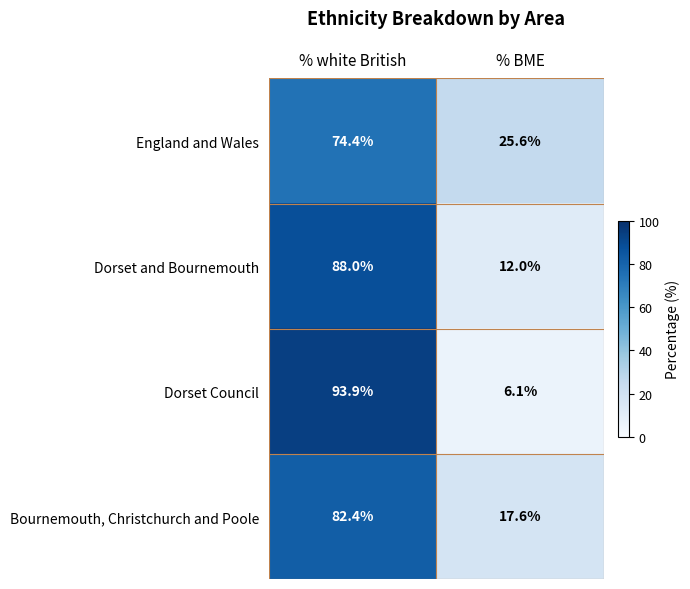

What is the spread (max minus min) of values at % white British?

19.5